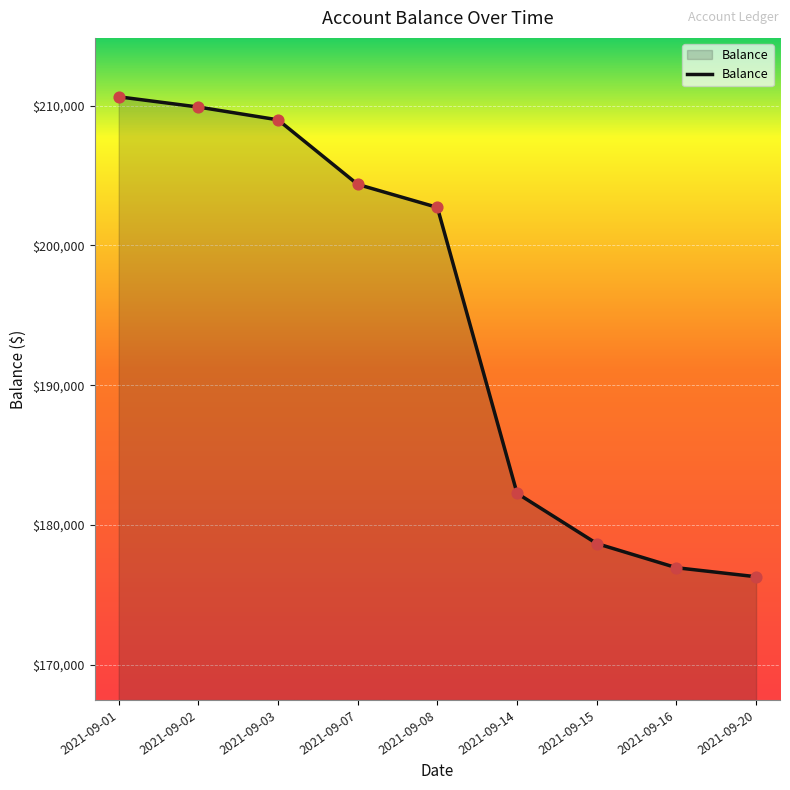

Which has a higher value, 2021-09-02 or 2021-09-07?

2021-09-02